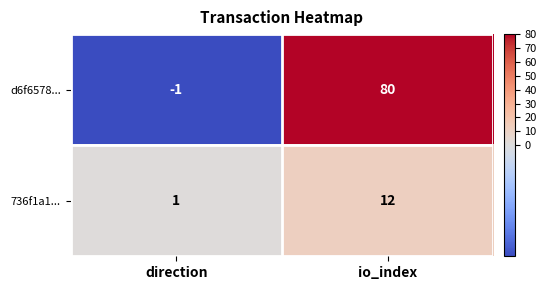

Between direction and io_index, which series saw the biggest shift?

d6f6578...